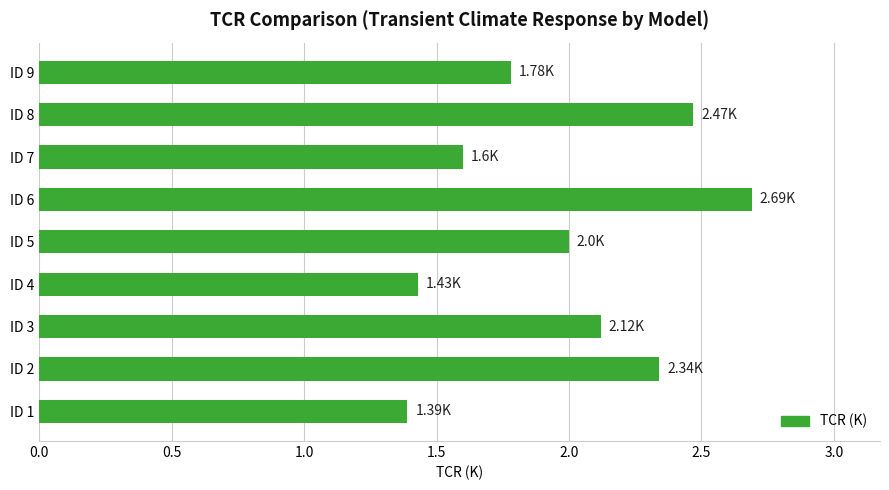

What is the ratio of the value at ID 1 to the value at ID 4?

1.0